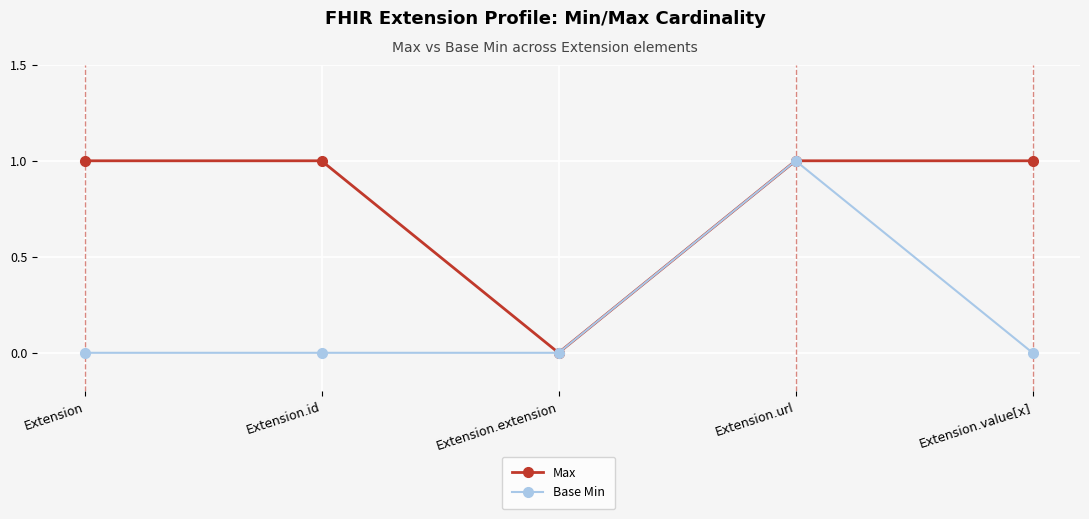

True or false: Max has a value of 1 at Extension.url.

True